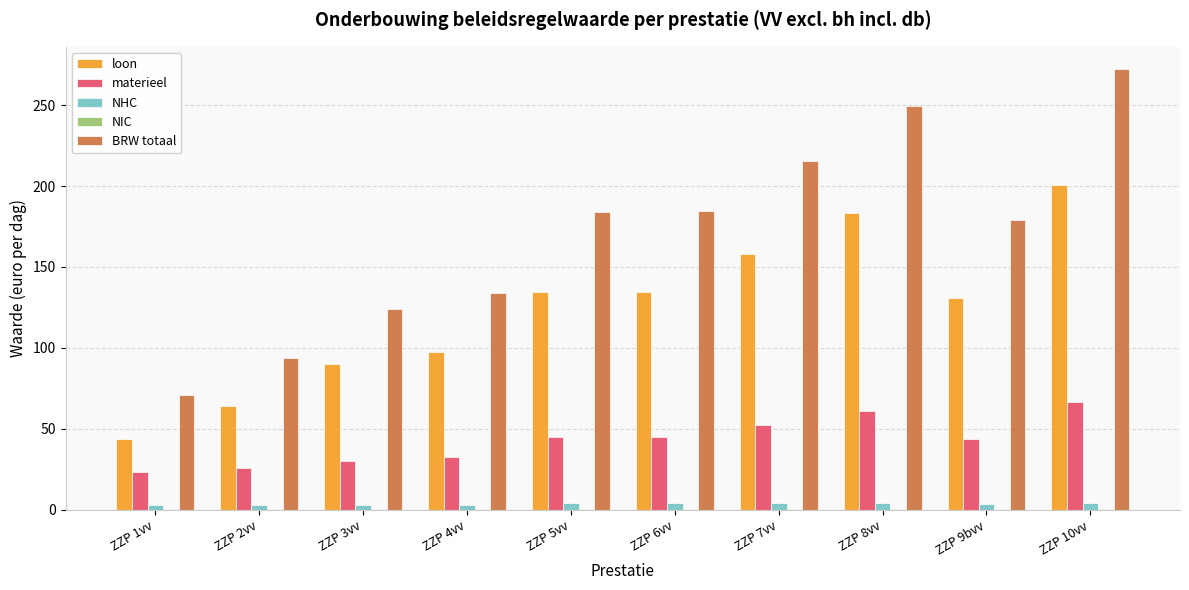

Between ZZP 5vv and ZZP 10vv, which series saw the biggest shift?

BRW totaal